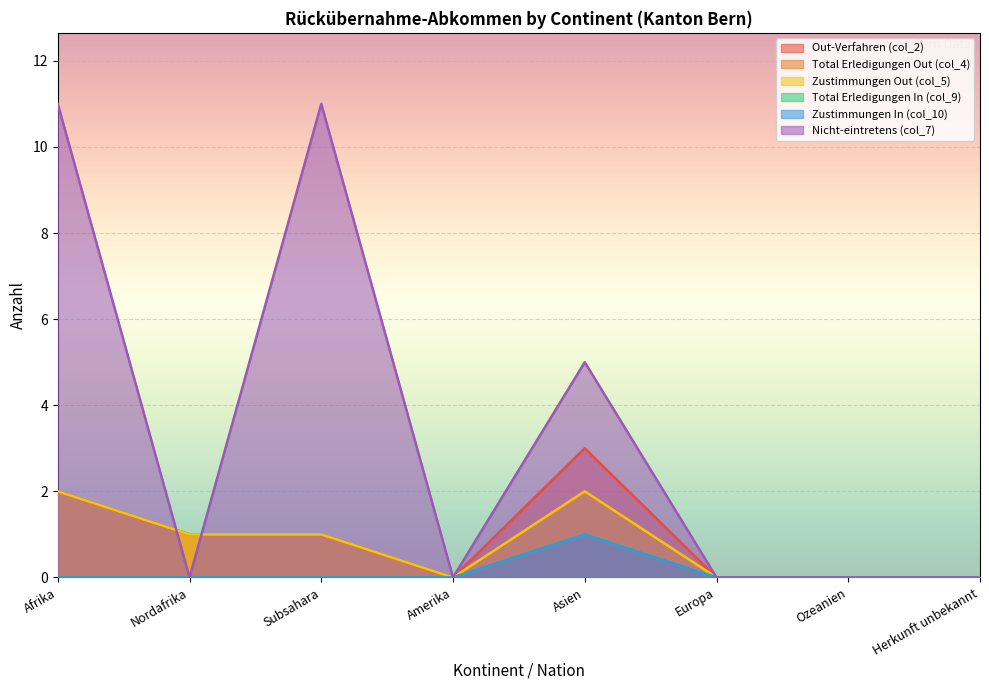

Reading right to left, extract all data points from this chart.

Out-Verfahren (col_2): 0	0	0	3	0	1	1	2
Total Erledigungen Out (col_4): 0	0	0	2	0	1	1	2
Zustimmungen Out (col_5): 0	0	0	2	0	1	1	2
Total Erledigungen In (col_9): 0	0	0	1	0	0	0	0
Zustimmungen In (col_10): 0	0	0	1	0	0	0	0
Nicht-eintretens (col_7): 0	0	0	5	0	11	0	11